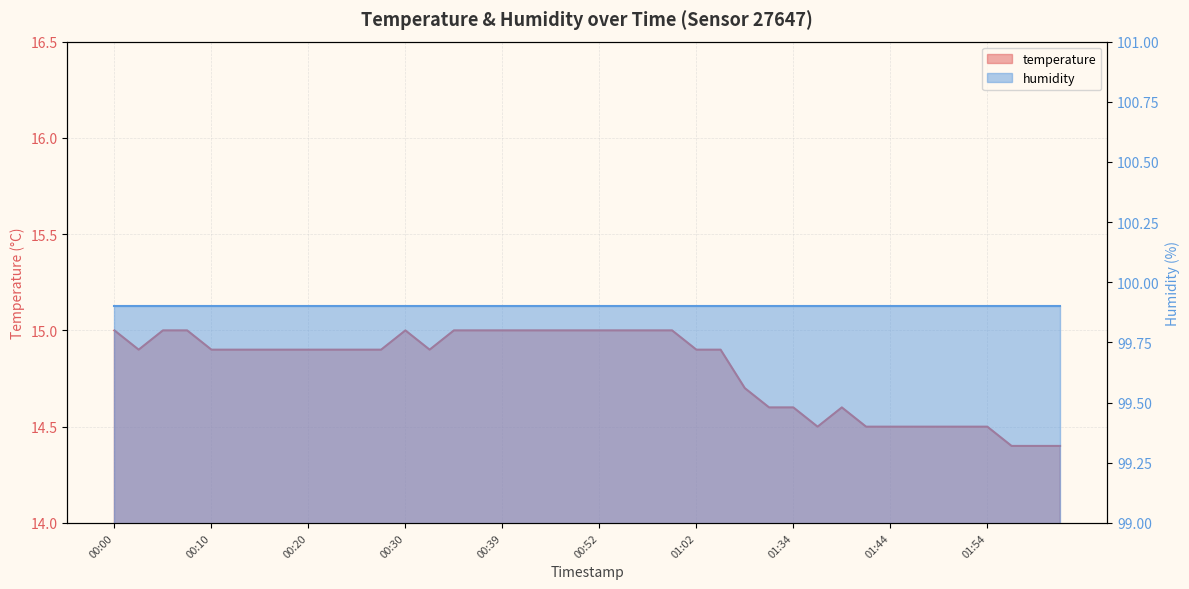

List the labels in order of value, largest first.

00:00, 00:05, 00:08, 00:30, 00:34, 00:37, 00:39, 00:42, 00:47, 00:49, 00:52, 00:54, 00:57, 00:59, 00:03, 00:10, 00:12, 00:15, 00:17, 00:20, 00:22, 00:25, 00:27, 00:32, 01:02, 01:04, 01:23, 01:31, 01:34, 01:39, 01:37, 01:42, 01:44, 01:47, 01:49, 01:52, 01:54, 01:57, 01:59, 02:01